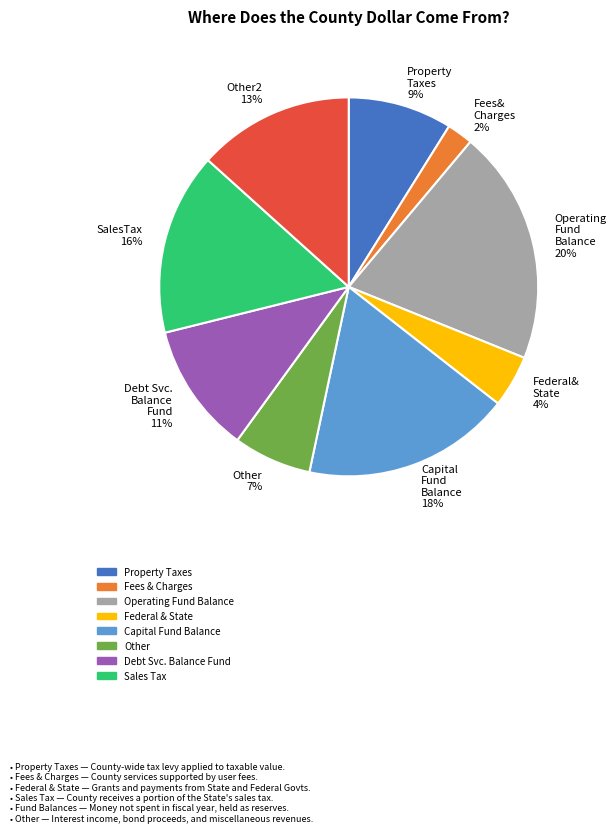

To the nearest percent, what is the difference between the largest and smallest slice percentages?

18%